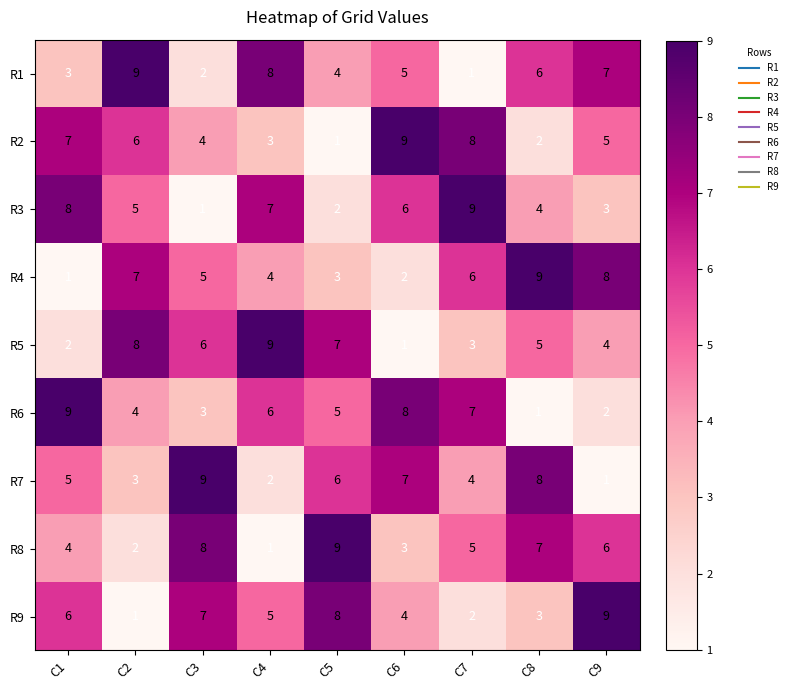

List the labels in order of R8 value, smallest first.

C4, C2, C6, C1, C7, C9, C8, C3, C5